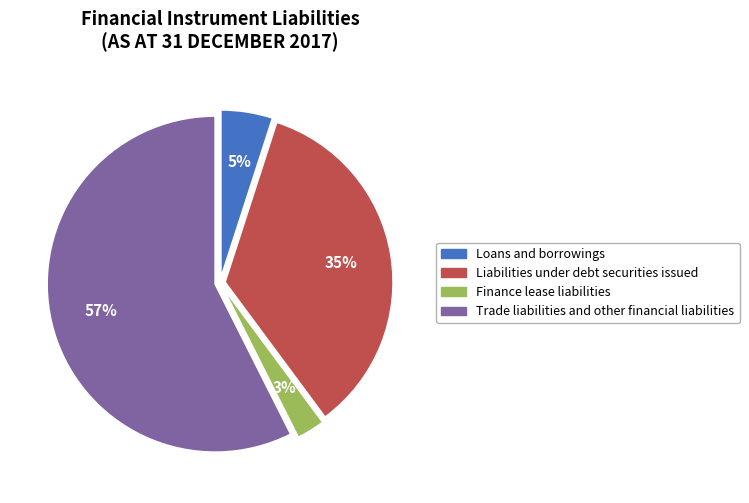

Rank the categories by value from highest to lowest.

Trade liabilities and other financial liabilities, Liabilities under debt securities issued, Loans and borrowings, Finance lease liabilities